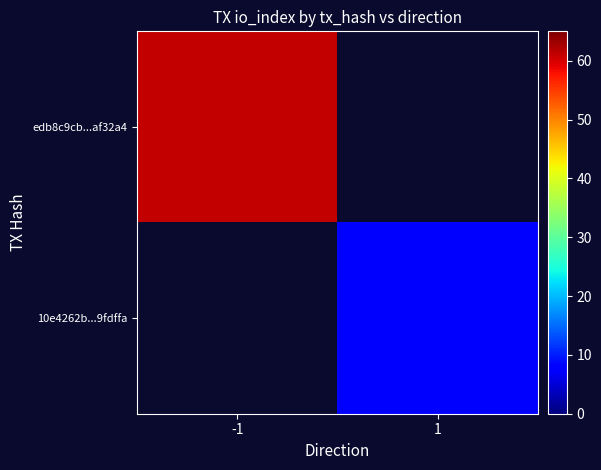

Which label corresponds to the smallest value in the chart?

1